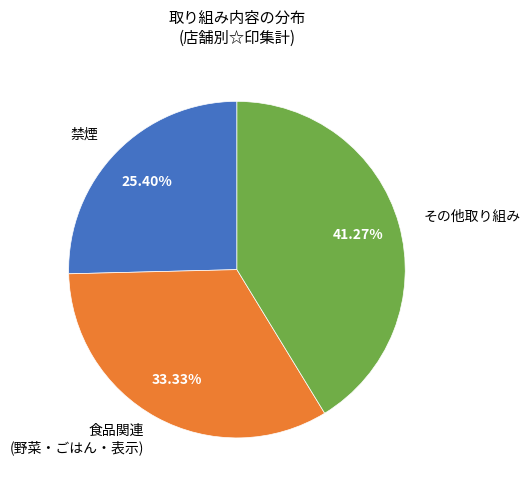

Which category has the biggest portion of the pie?

その他取り組み